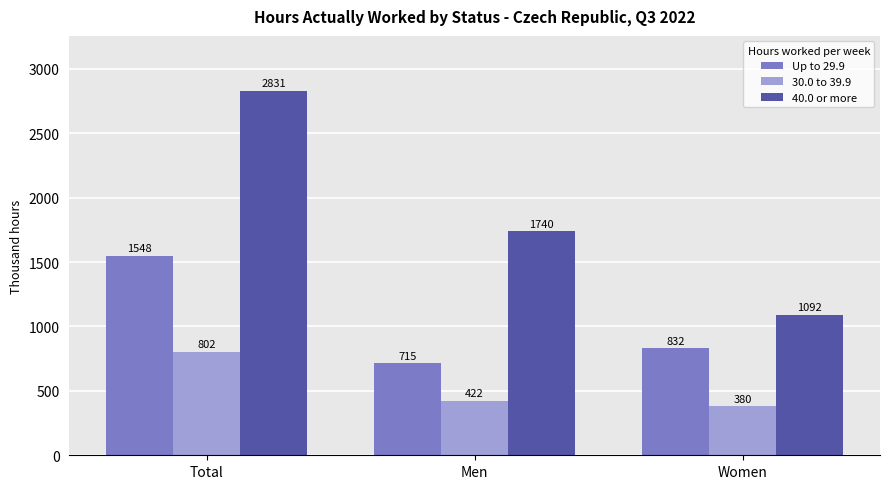

The value of 30.0 to 39.9 at Total is 802.1. True or false?

True